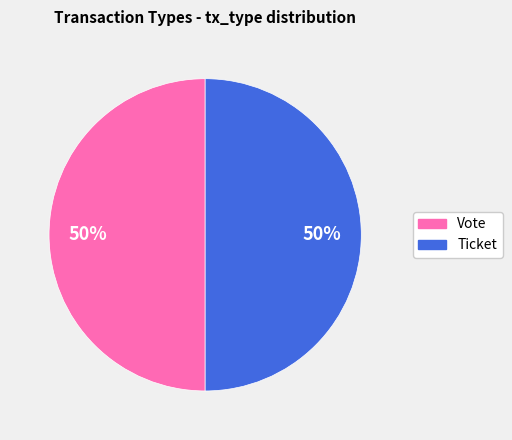

How many slices are in this pie chart?

2